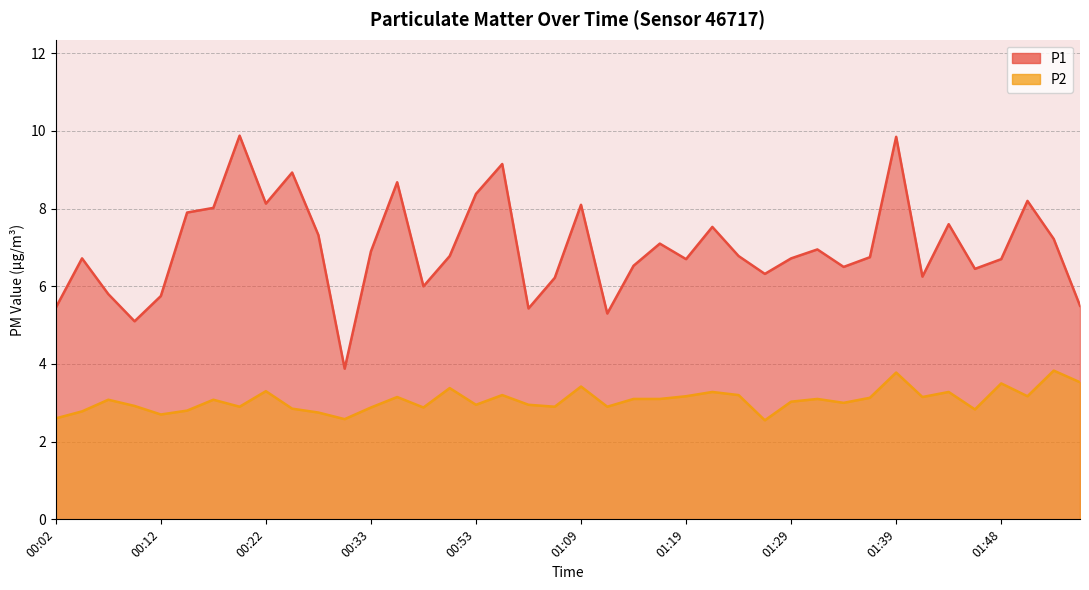

True or false: P1 and P2 intersect in this chart.

False